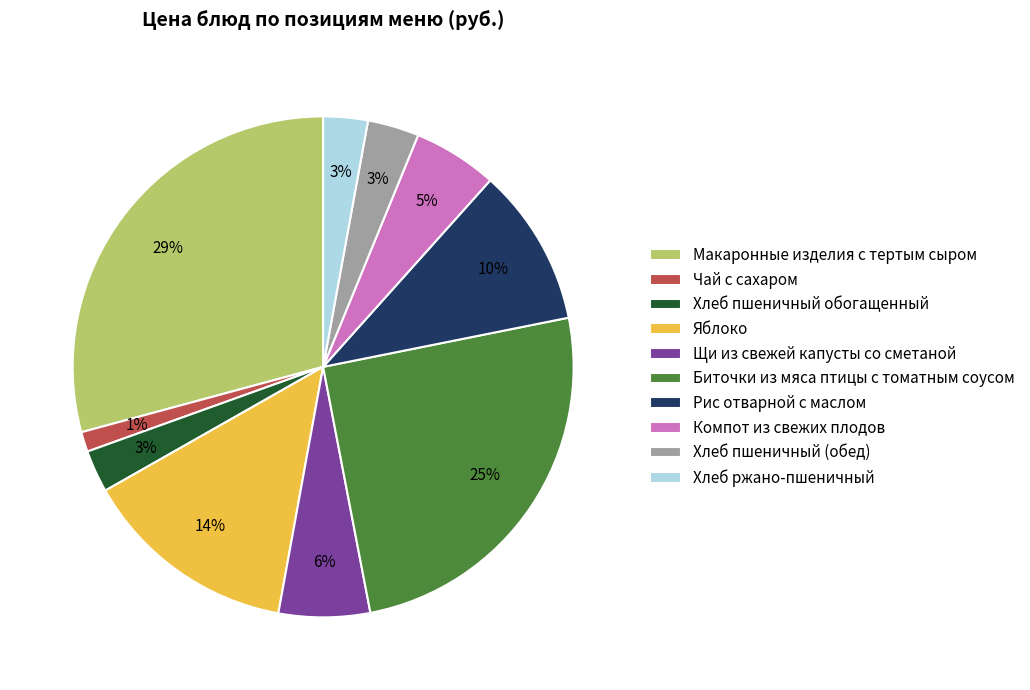

What percentage is the Чай с сахаром slice, to the nearest percent?

1%